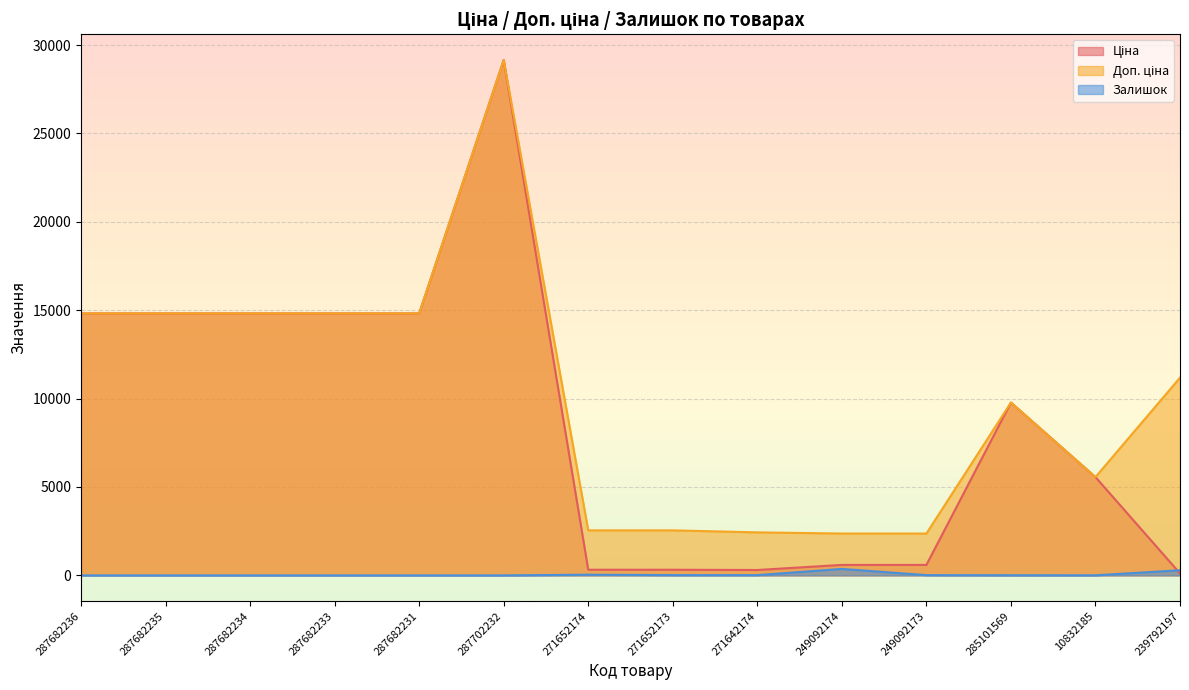

True or false: Ціна has more than 1 interior local peaks.

True